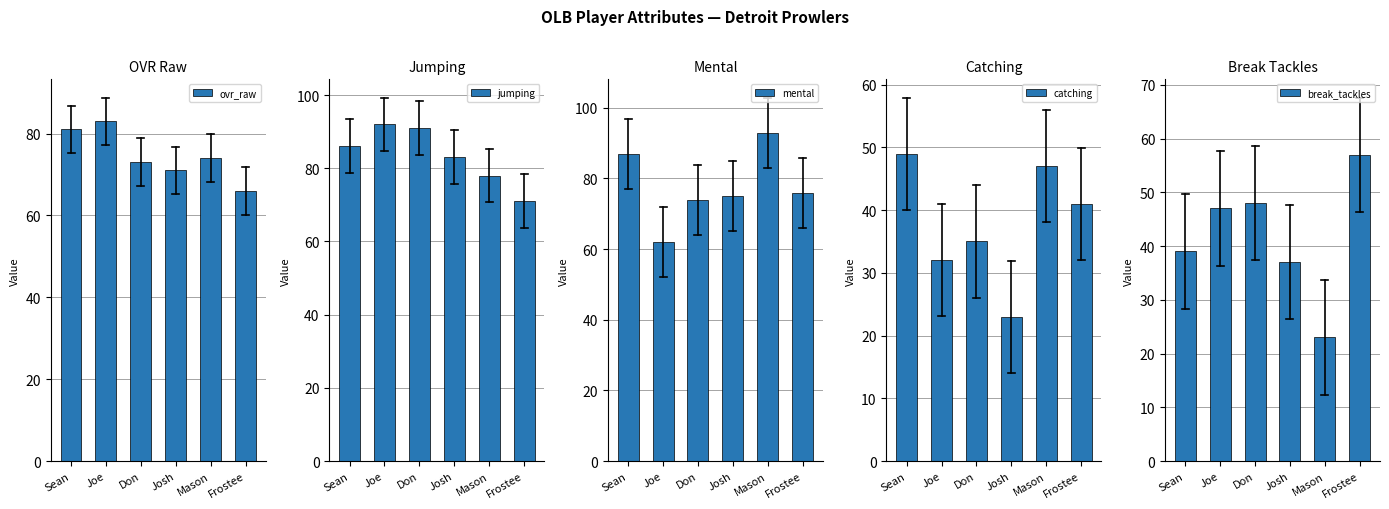

How many groups of bars are there?

6